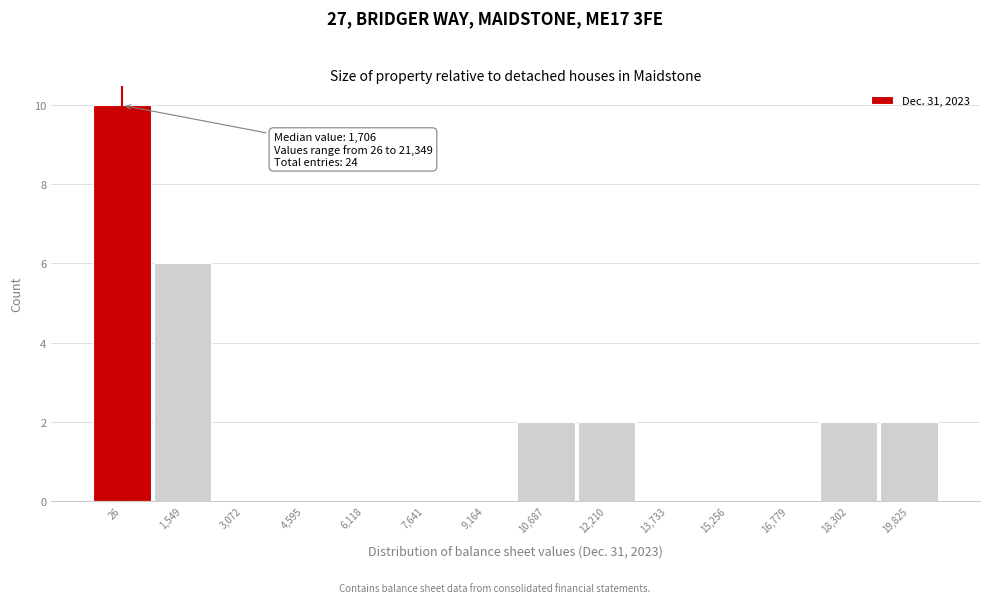

Reading right to left, transcribe all the data shown in this chart.

19,825=2	18,302=2	16,779=0	15,256=0	13,733=0	12,210=2	10,687=2	9,164=0	7,641=0	6,118=0	4,595=0	3,072=0	1,549=6	26=10